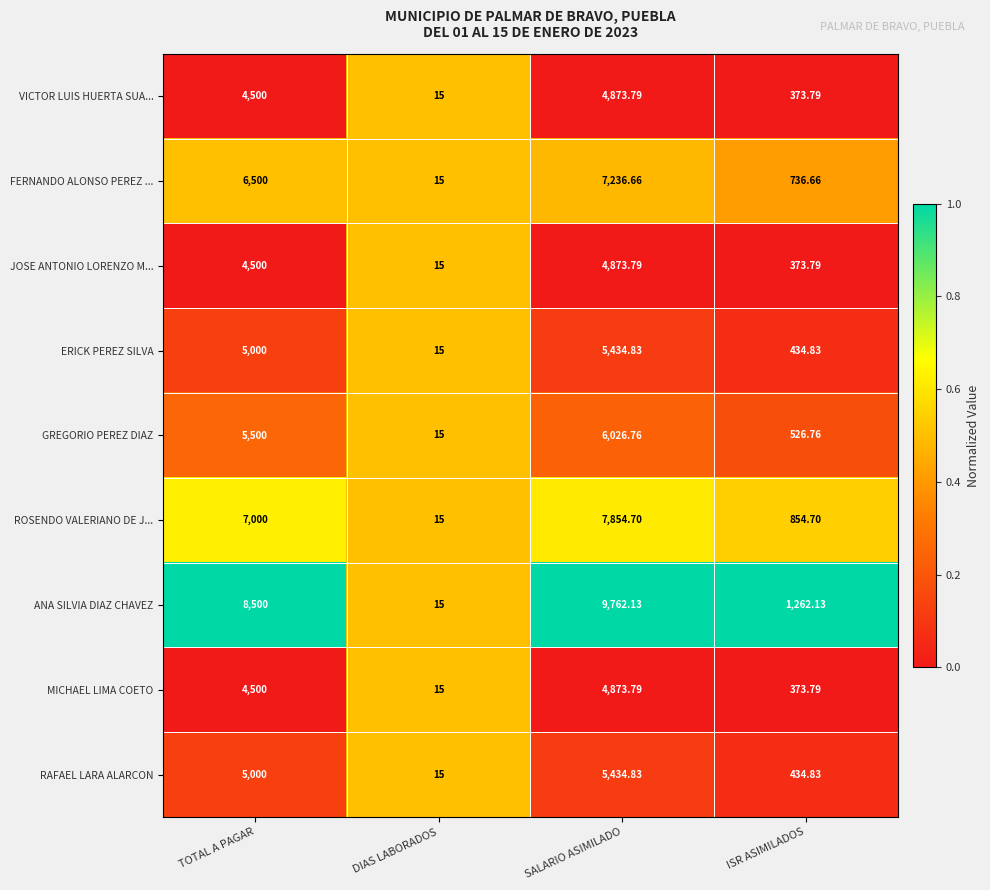

List the labels in order of VICTOR LUIS HUERTA SUA... value, largest first.

SALARIO ASIMILADO, TOTAL A PAGAR, ISR ASIMILADOS, DIAS LABORADOS